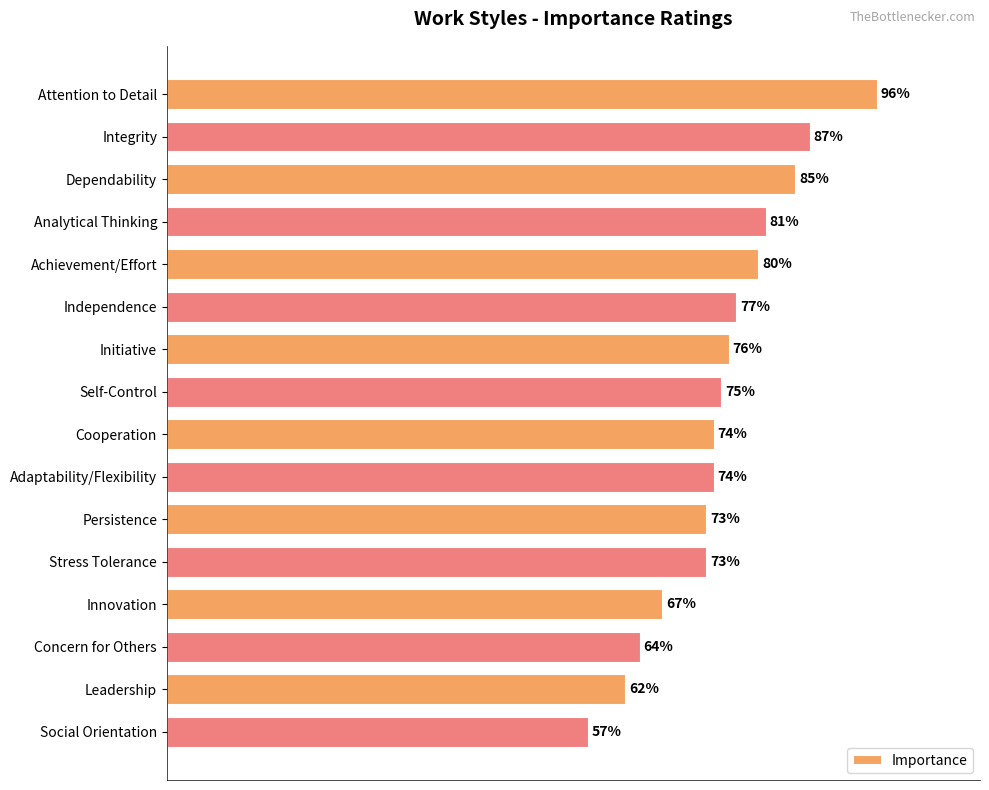

Between Self-Control and Dependability, which is larger?

Dependability